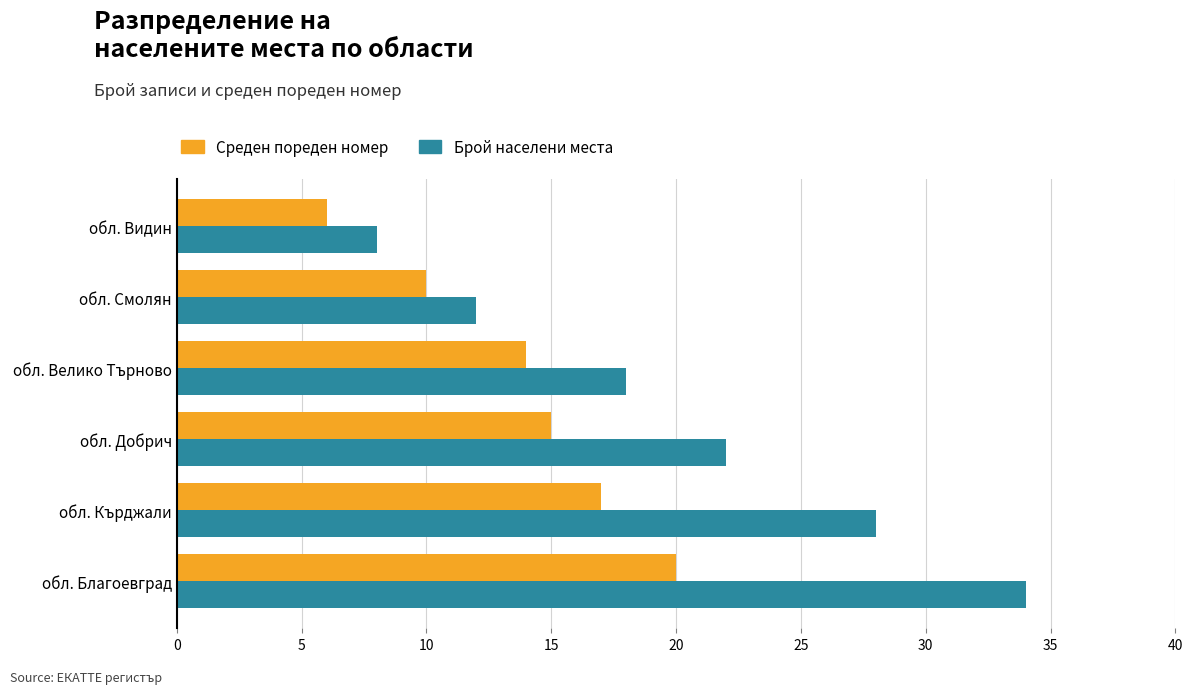

How many values in the Среден пореден номер series are below 15?

3